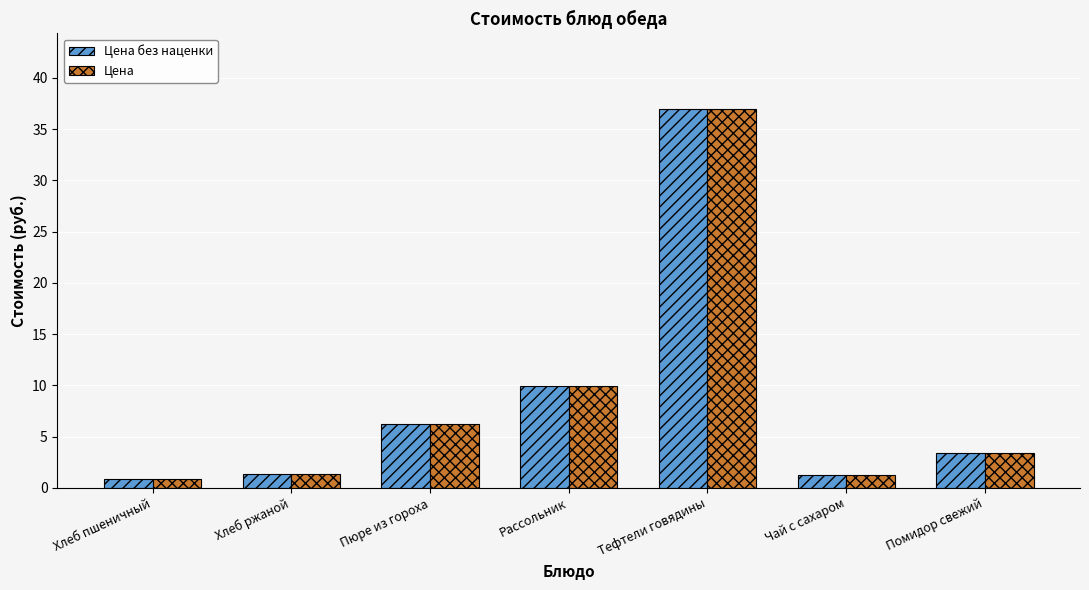

What is the approximate value of Цена без наценки at Хлеб ржаной?

1.3